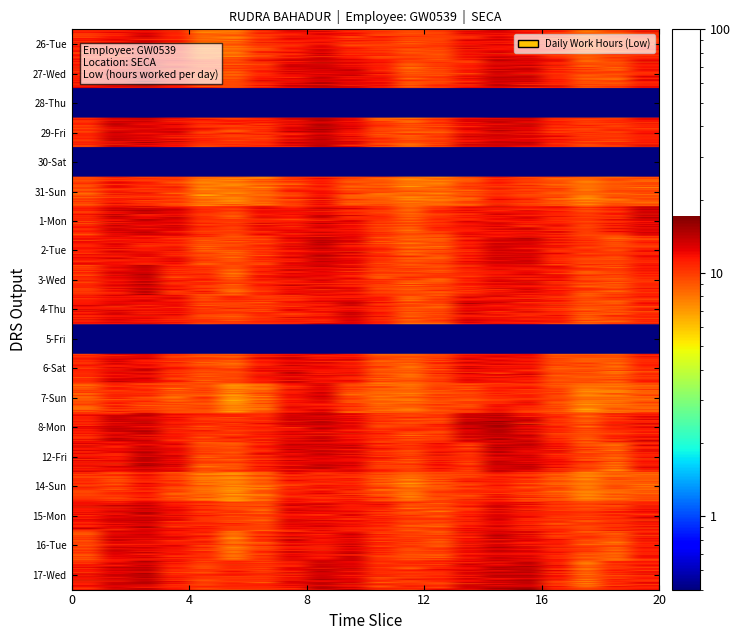

Count the number of data series in this chart.

19